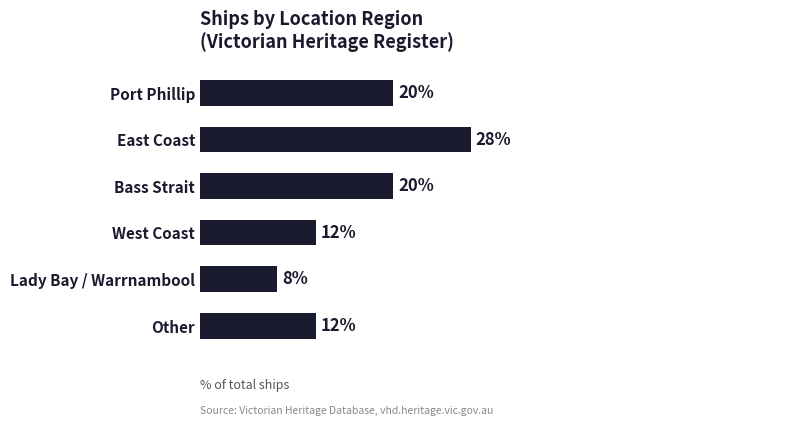

Which has a higher value, West Coast or East Coast?

East Coast